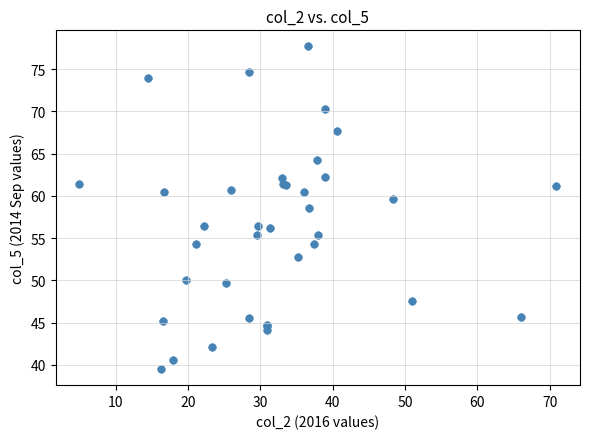

What Y value in the scatter plot is closest to 58?

58.6